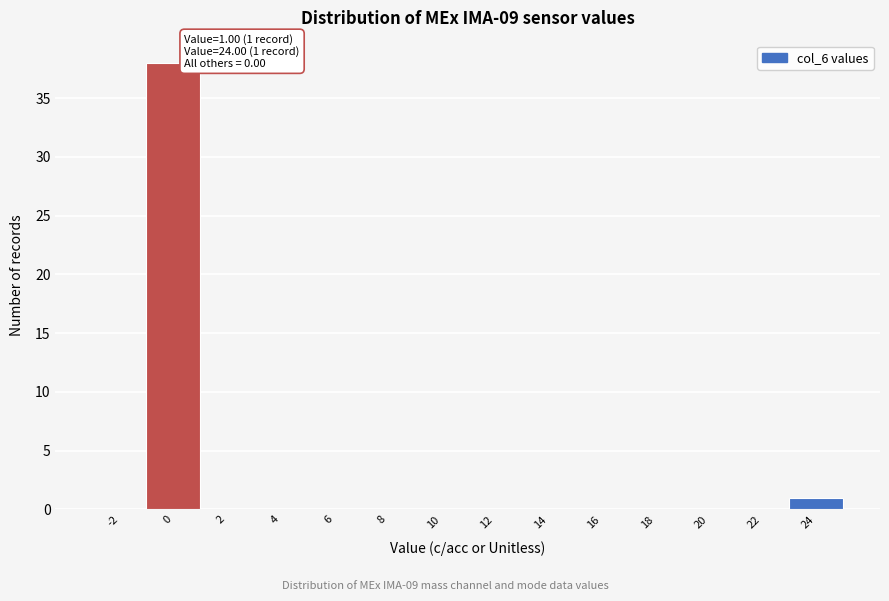

Reading right to left, list all the values displayed in this chart.

24=1	22=0	20=0	18=0	16=0	14=0	12=0	10=0	8=0	6=0	4=0	2=0	0=38	-2=0